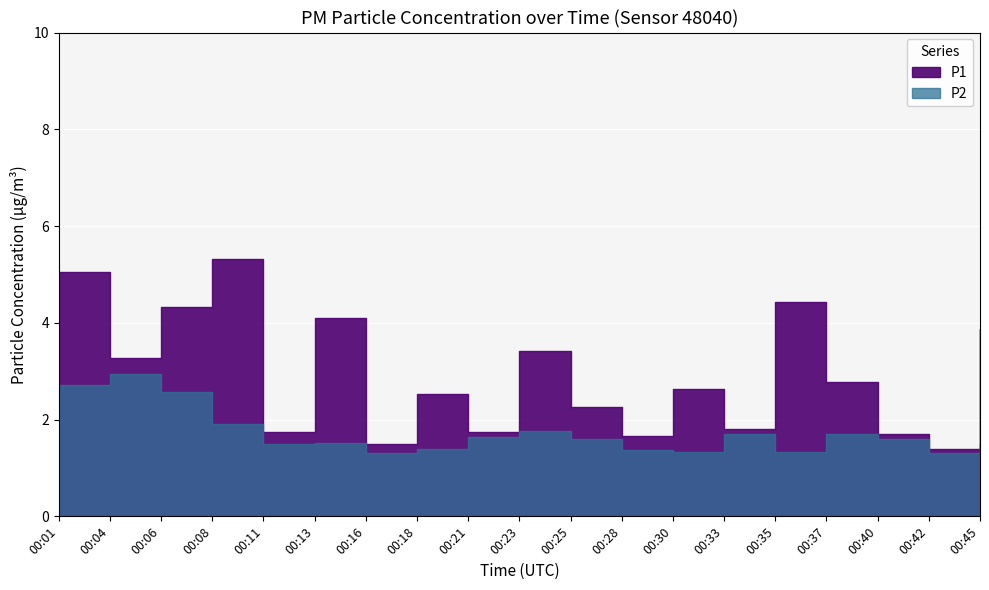

List the series in order of their overall mean, highest first.

P1, P2